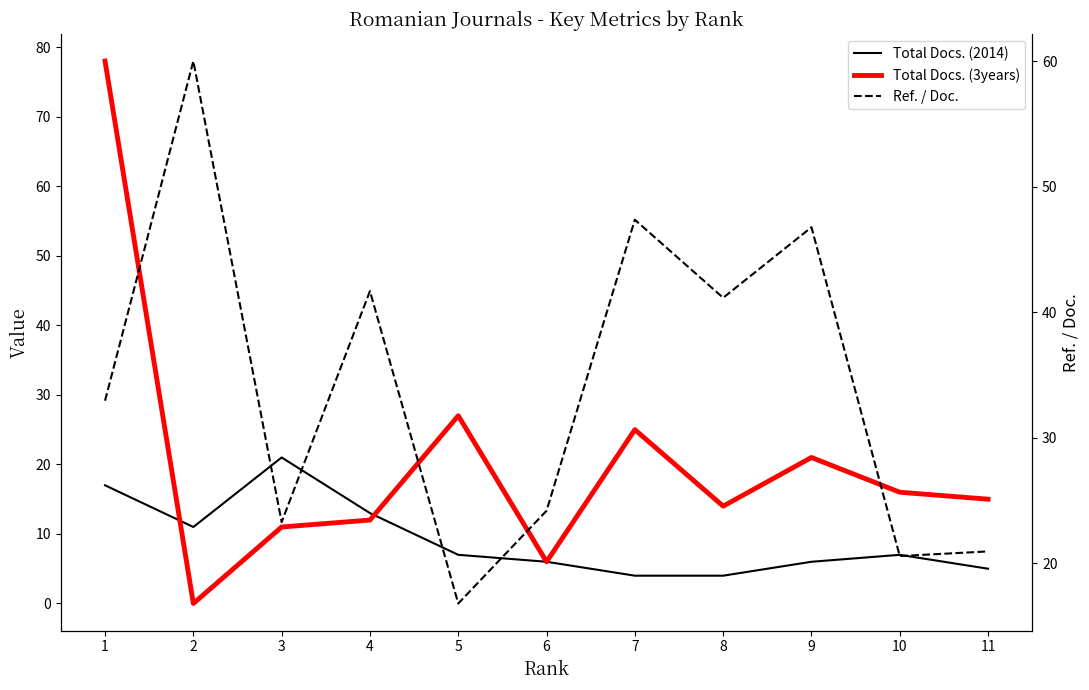

What is the difference between the maximum and minimum values in the Total Docs. (3years) series?

78.0